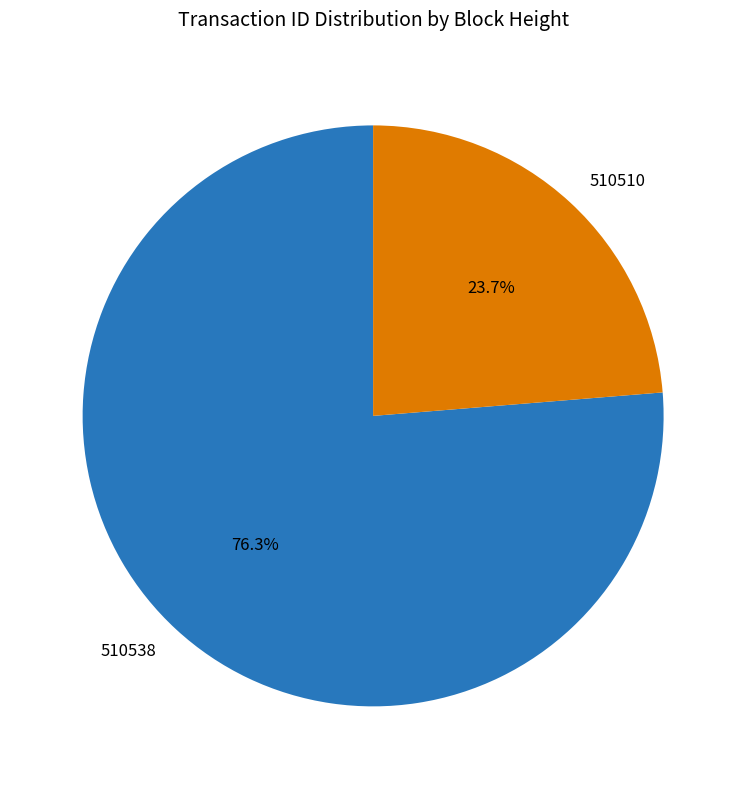

What percentage is the 510538 slice, to the nearest percent?

76%